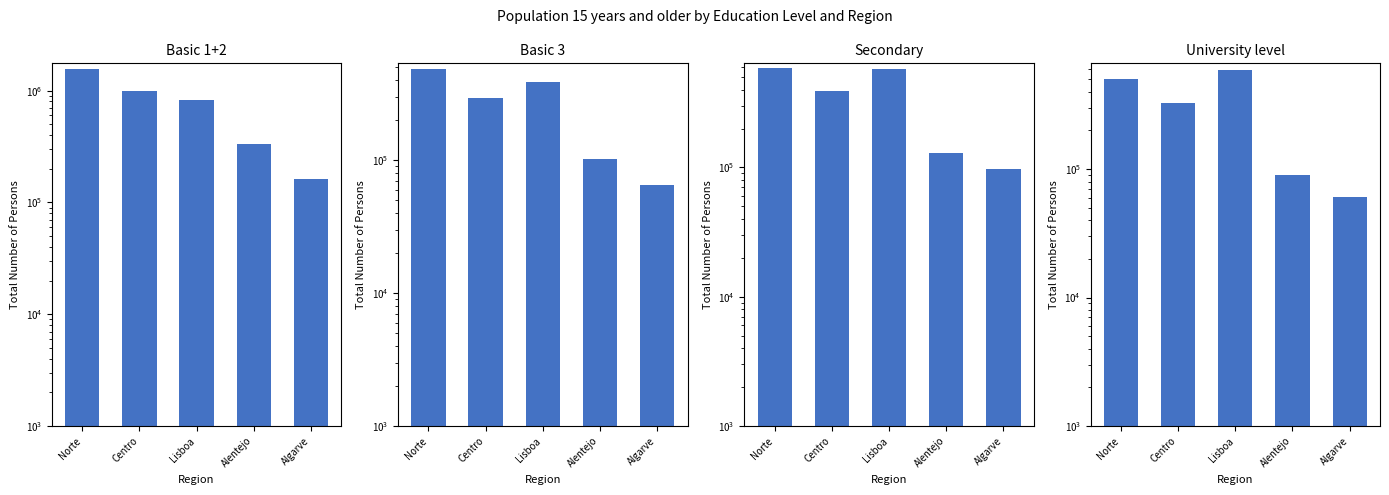

What is the sum of the Secondary values at Centro and Lisboa?

968855